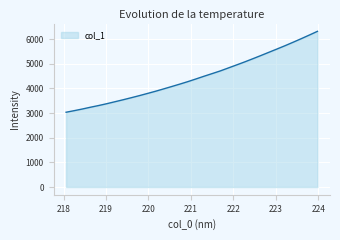

What is the difference between the maximum and minimum values?

3279.9